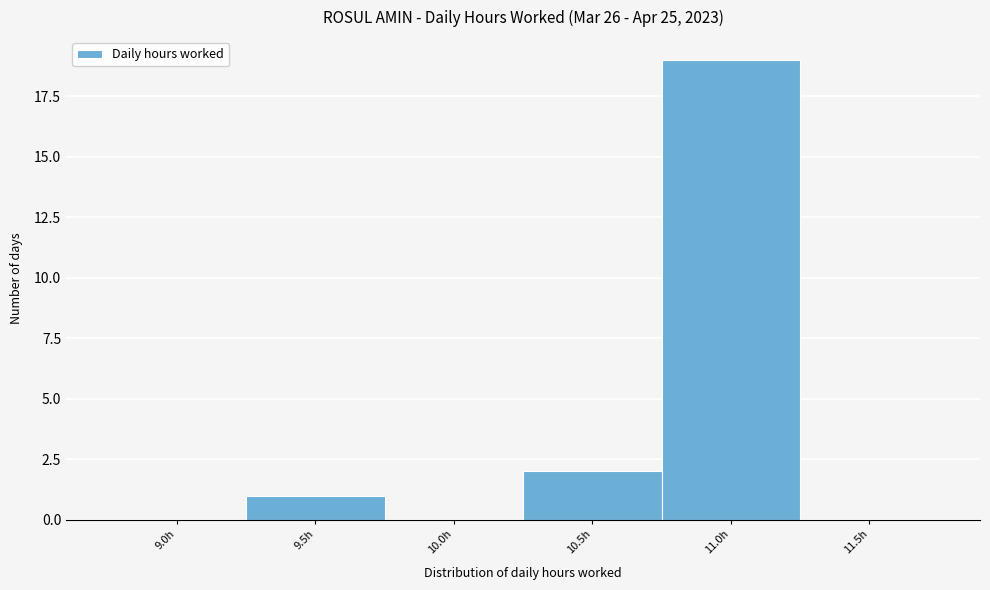

Reading right to left, transcribe all the data shown in this chart.

11.5h=0	11.0h=19	10.5h=2	10.0h=0	9.5h=1	9.0h=0